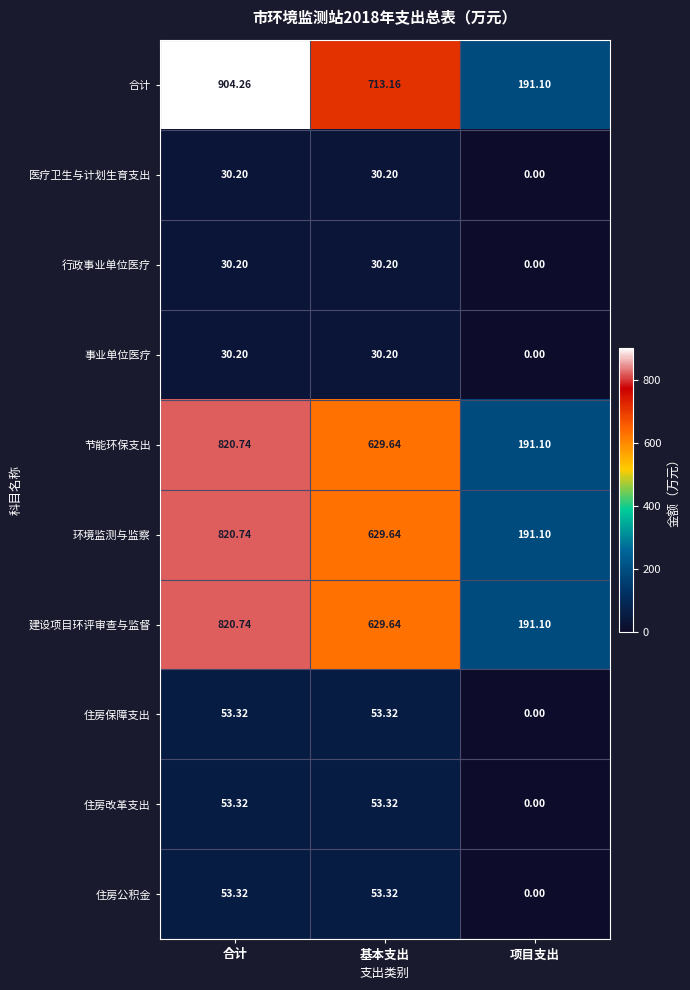

At which category does the chart reach its peak across all series?

合计